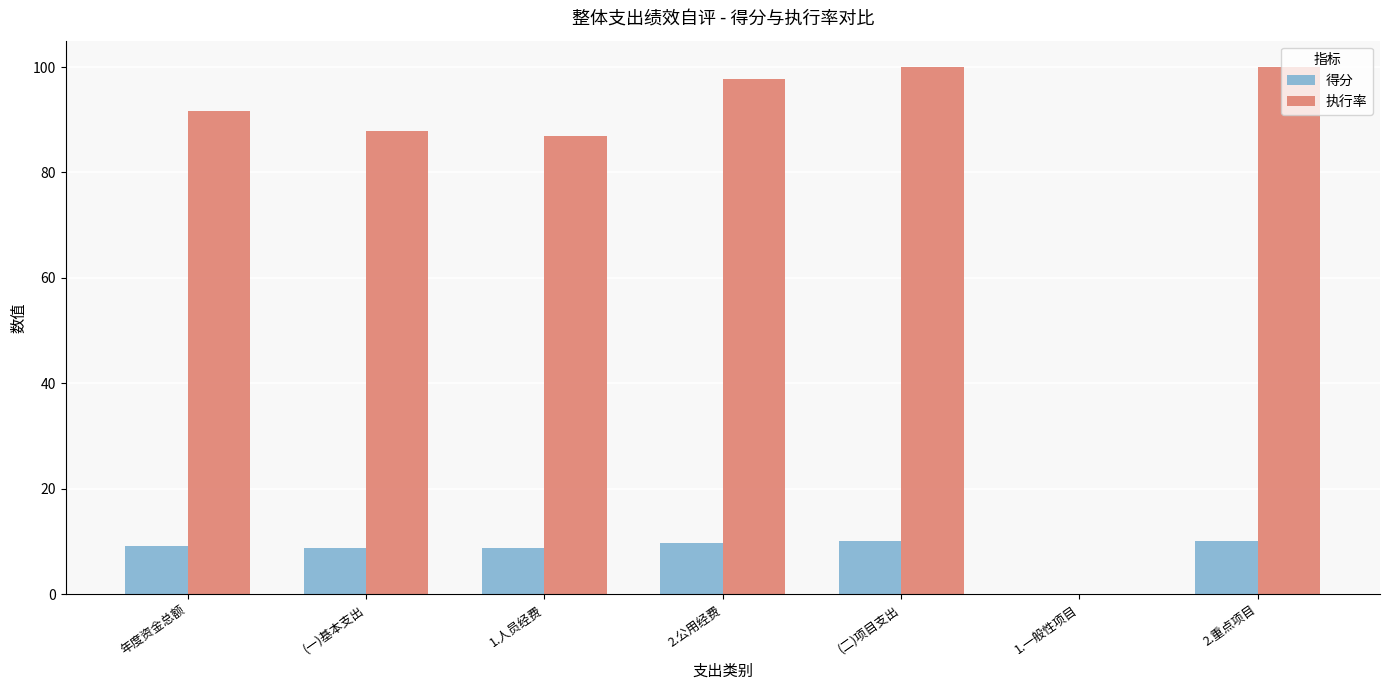

Is the value of 得分 at (一)基本支出 greater than the value of 执行率 at 年度资金总额?

No